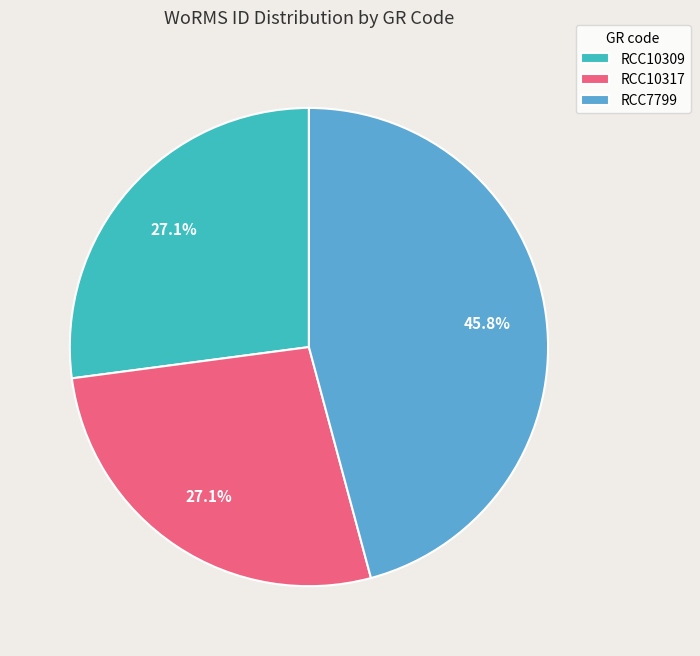

Count the number of slices in the pie.

3